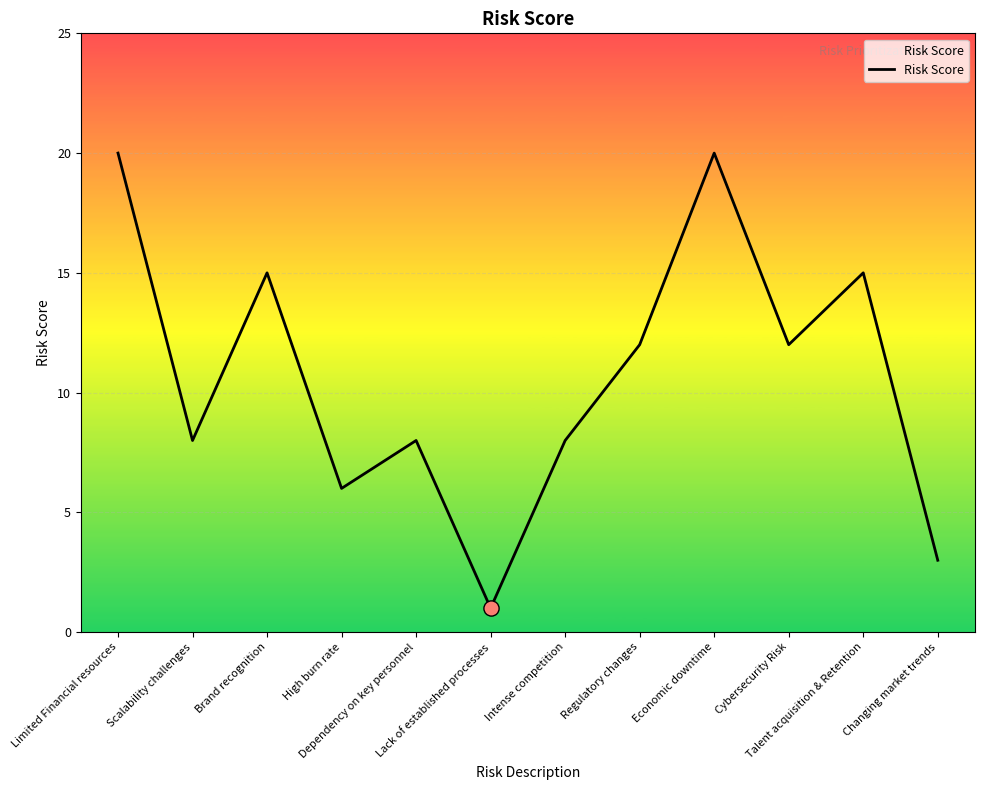

Which has a higher value, High burn rate or Lack of established processes?

High burn rate